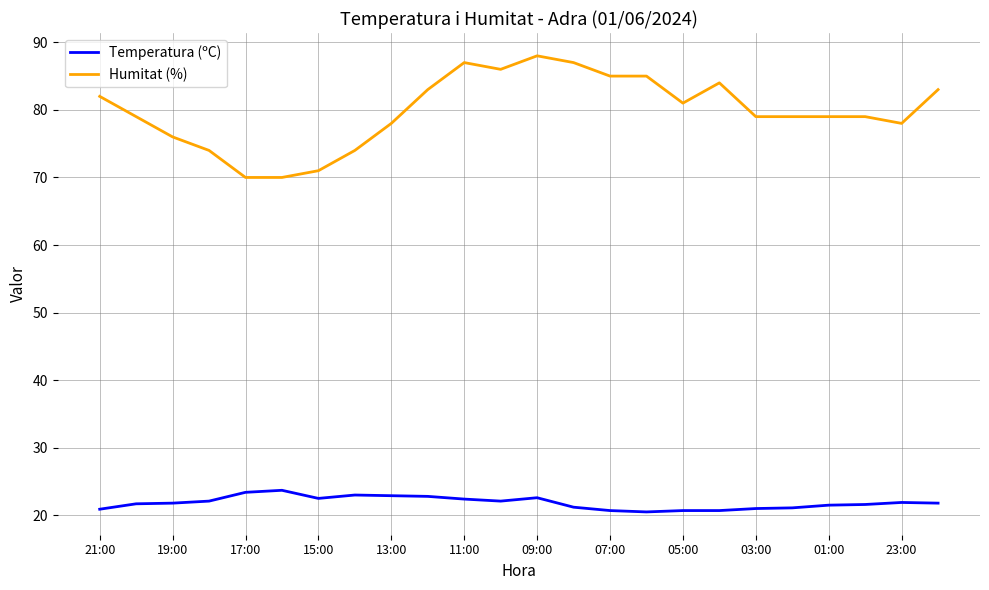

What is the highest value of the Temperatura (ºC) series?

23.7